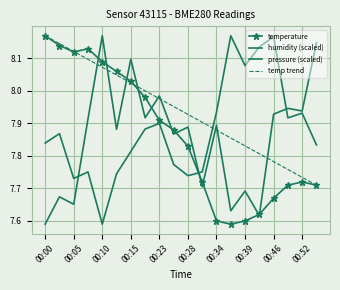

What is the value of the pressure_norm point at the 9th from the left?

8.0